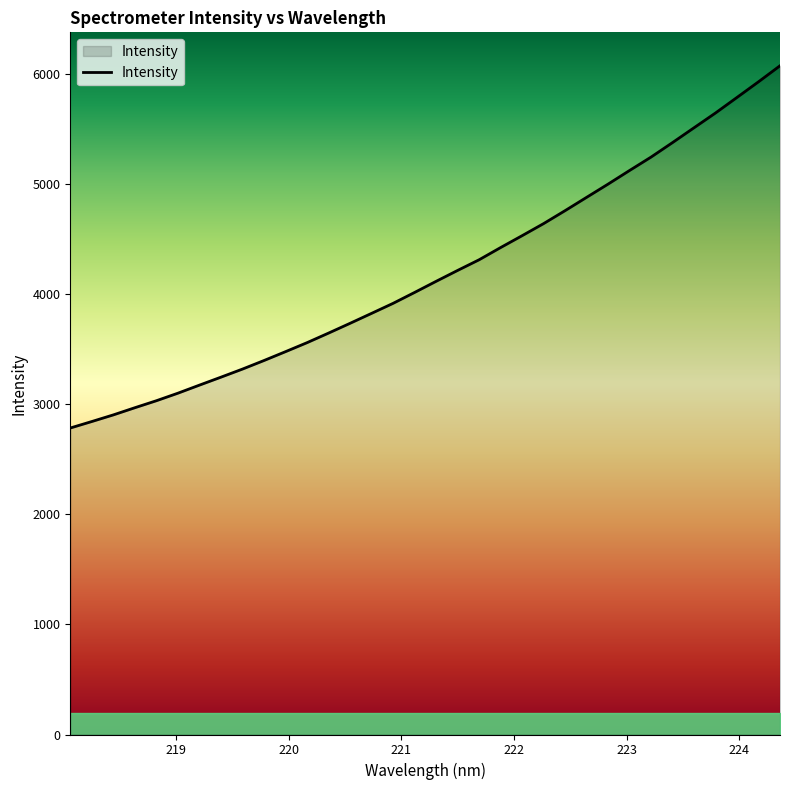

What is the minimum value shown in the chart?

2782.9